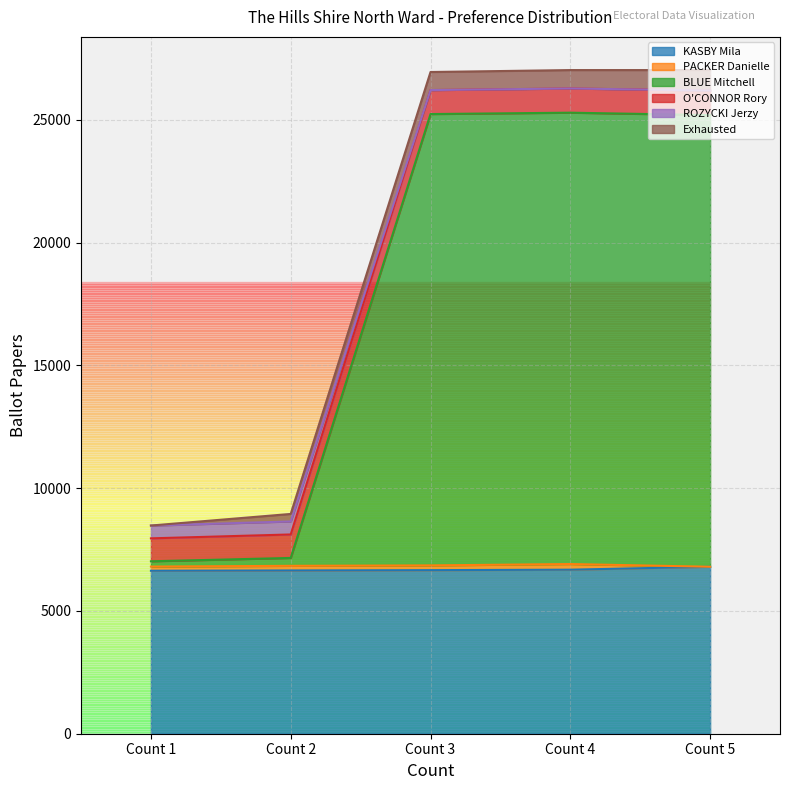

What is the maximum value for KASBY Mila?

6799